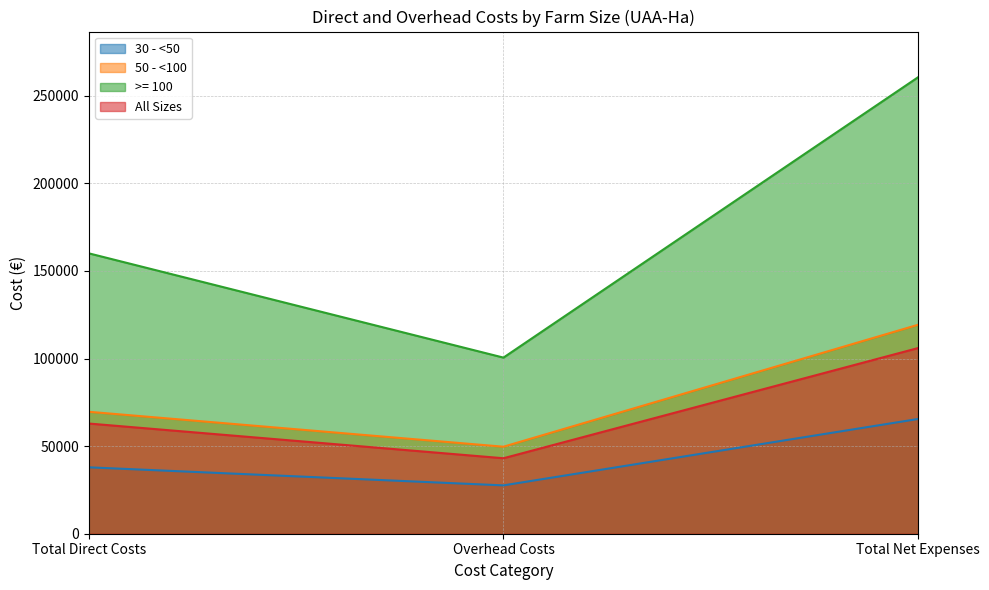

Reading left to right, what are all the values shown in this chart?

30 - <50: Total Direct Costs=37898	Overhead Costs=27591	Total Net Expenses=65490
50 - <100: Total Direct Costs=69601	Overhead Costs=49659	Total Net Expenses=119262
>= 100: Total Direct Costs=160026	Overhead Costs=100512	Total Net Expenses=260540
All Sizes: Total Direct Costs=62890	Overhead Costs=43077	Total Net Expenses=105968